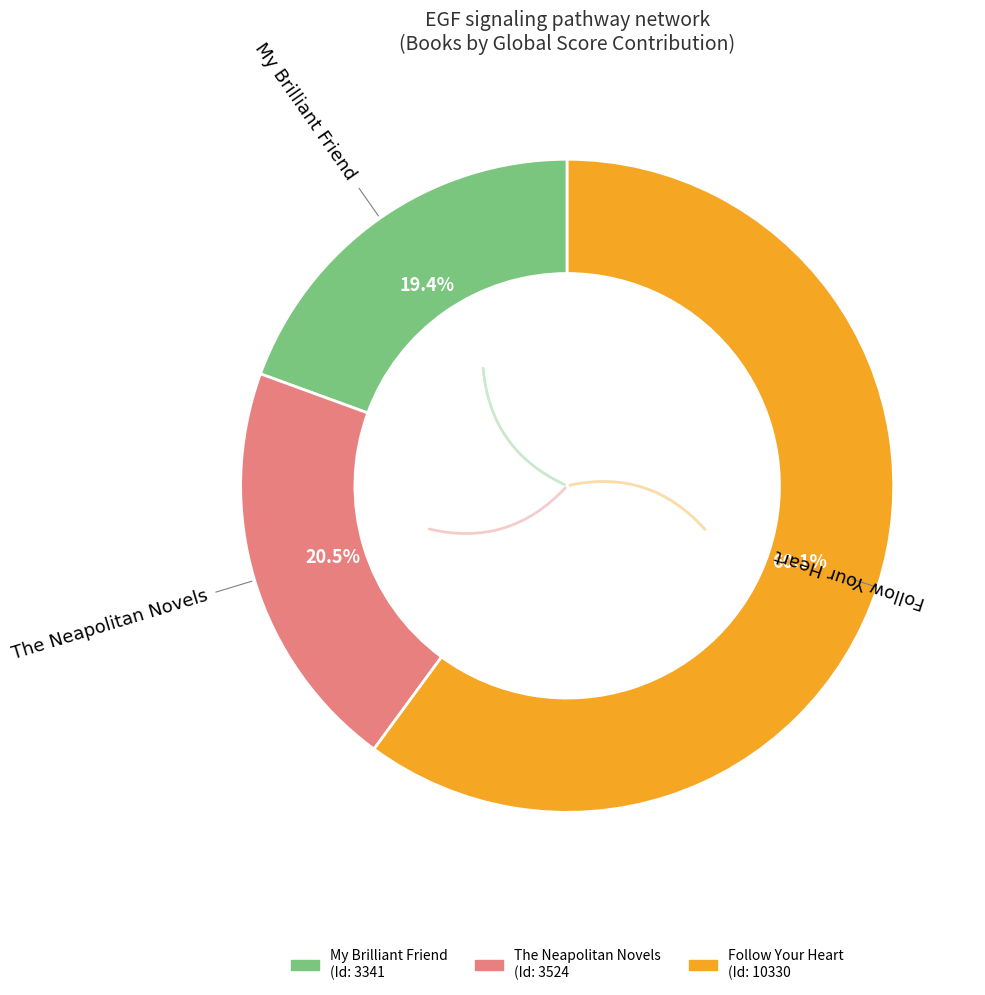

Count the number of slices in the pie.

3